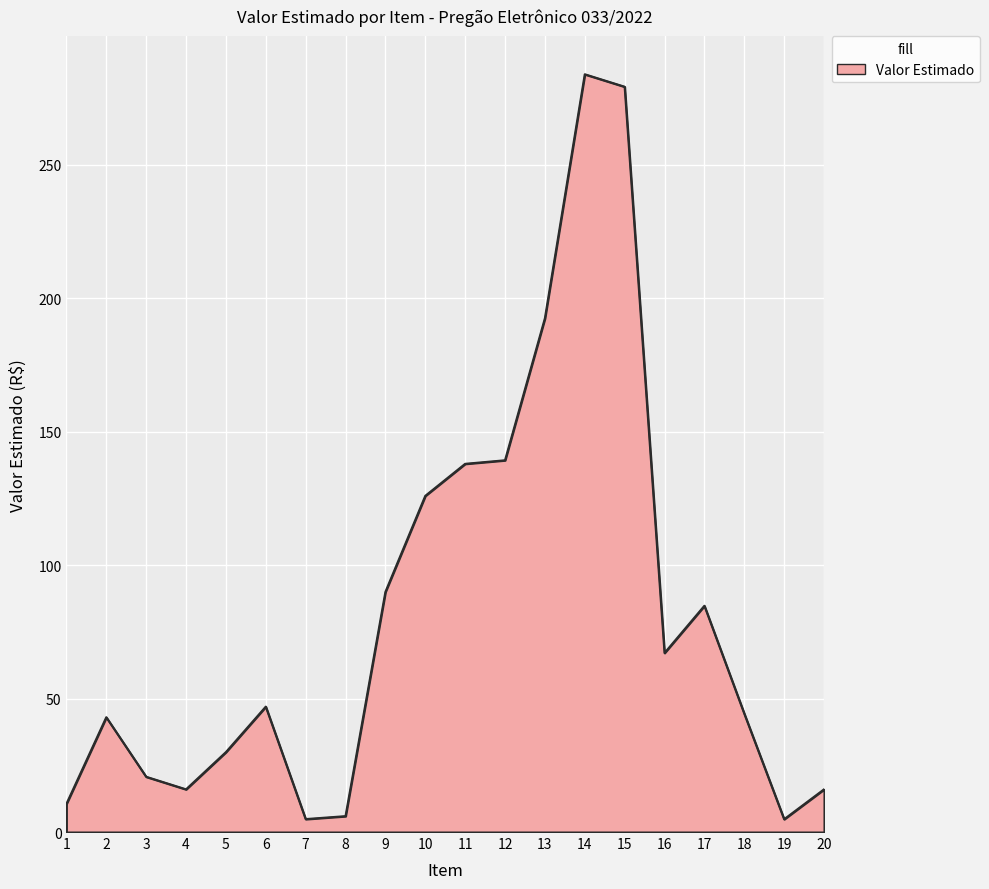

What is the difference between the values at 20 and 14?

268.0